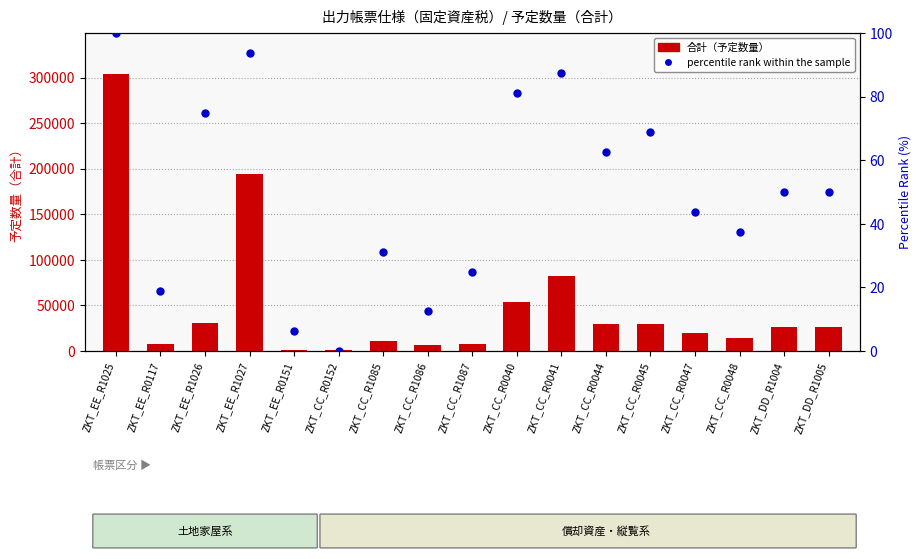

Which has a higher value, ZKT_CC_R1085 or ZKT_CC_R0047?

ZKT_CC_R0047